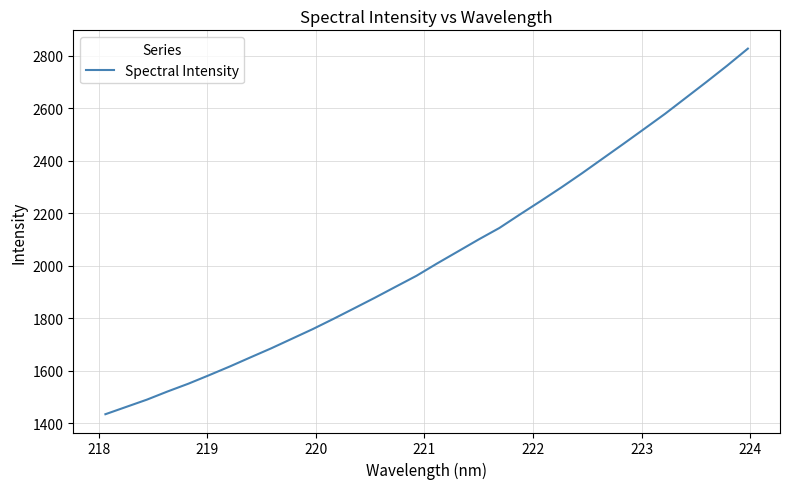

What is the difference between the maximum and minimum values?

1392.9